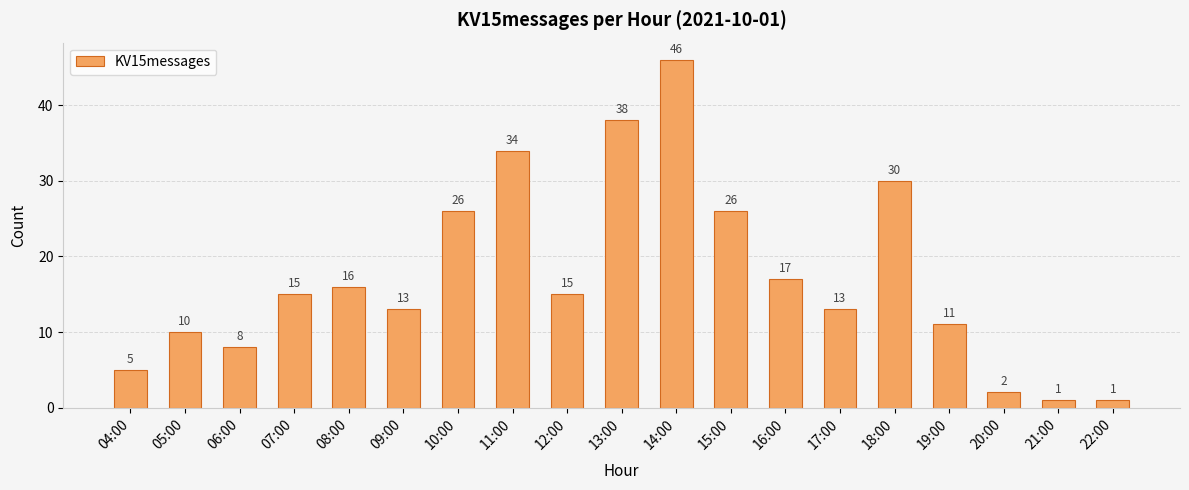

Does the chart contain any negative values?

No